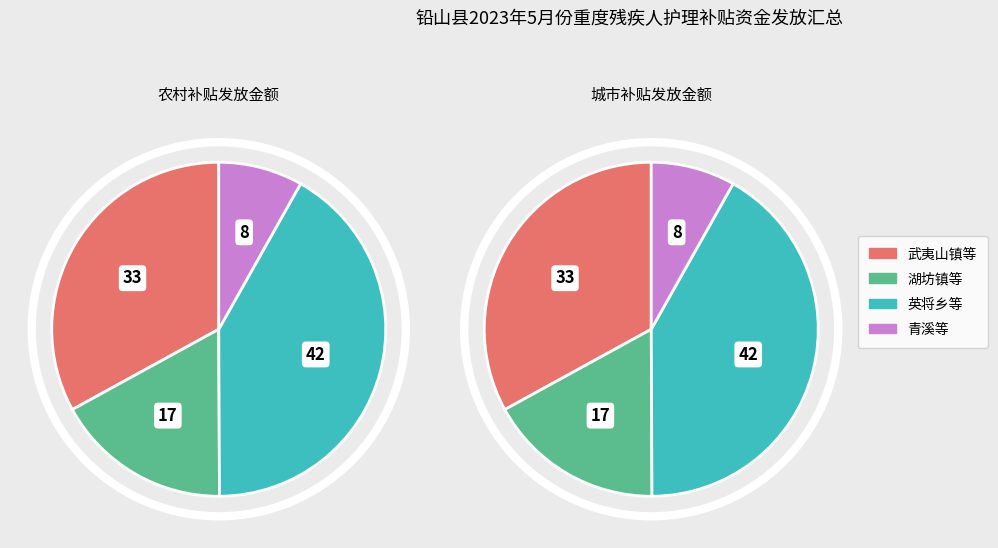

Is there a majority slice in this chart?

No